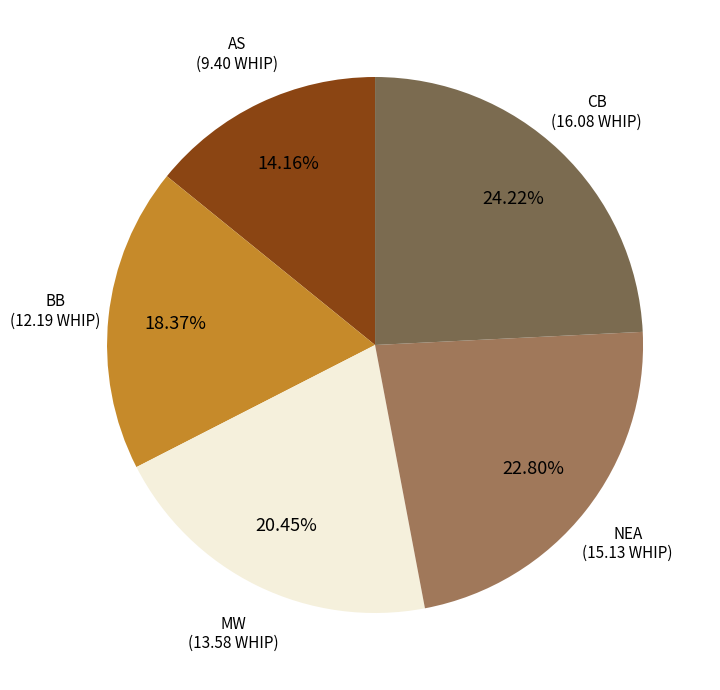

Is there a majority slice in this chart?

No